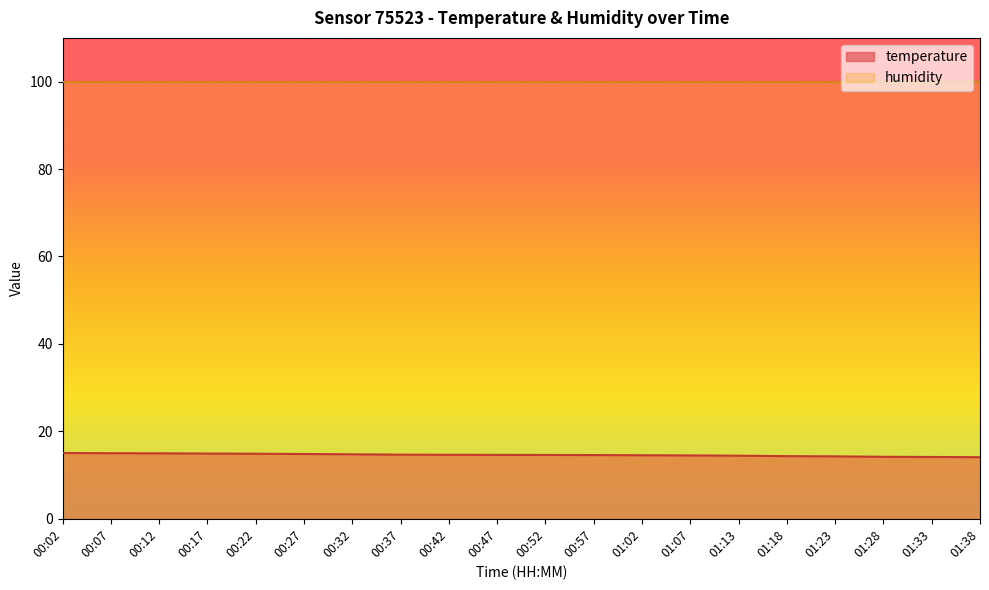

Rank the categories by value from highest to lowest.

00:02, 00:07, 00:12, 00:17, 00:22, 00:27, 00:32, 00:37, 00:42, 00:47, 00:52, 00:57, 01:02, 01:07, 01:13, 01:18, 01:23, 01:28, 01:33, 01:38